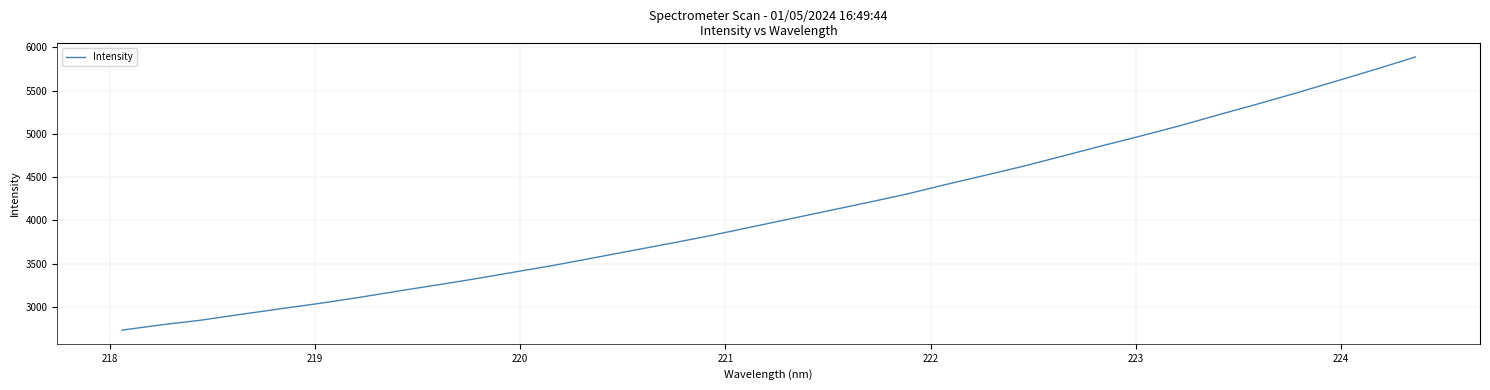

Does the chart display data point markers on the line(s)?

No